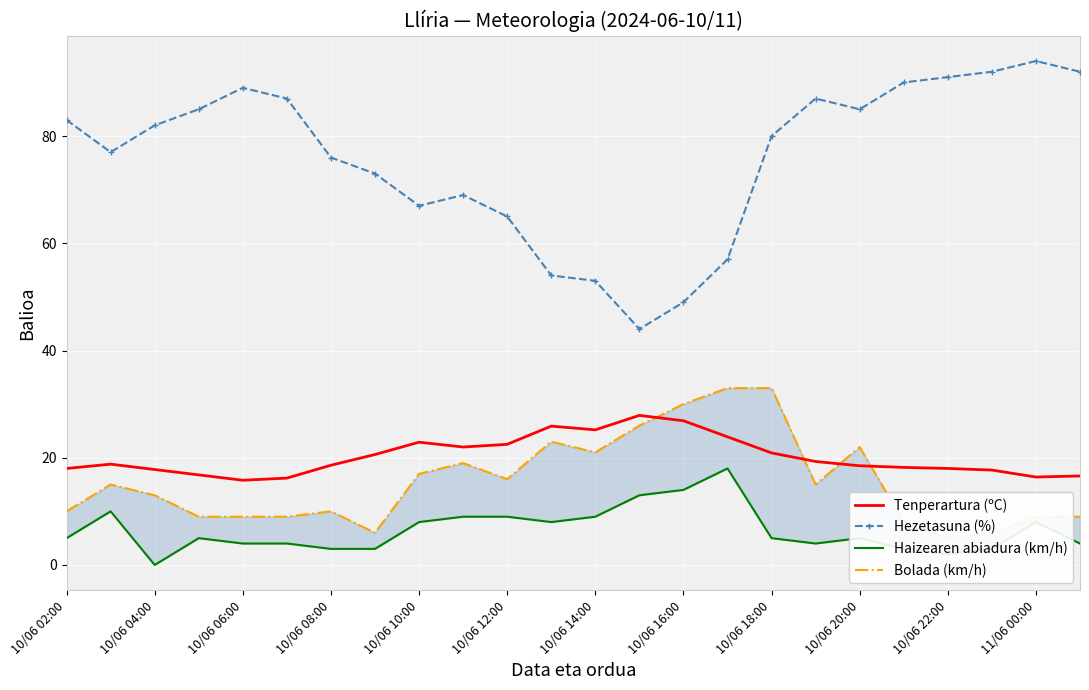

True or false: Hezetasuna (%) and Tenperartura (ºC) cross at least once.

False